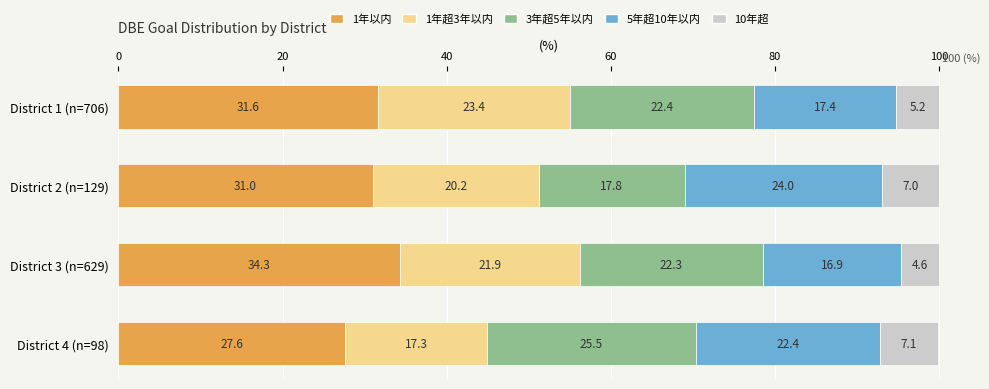

Which category has the highest value in the 1年以内 series?

District 3 (n=629)